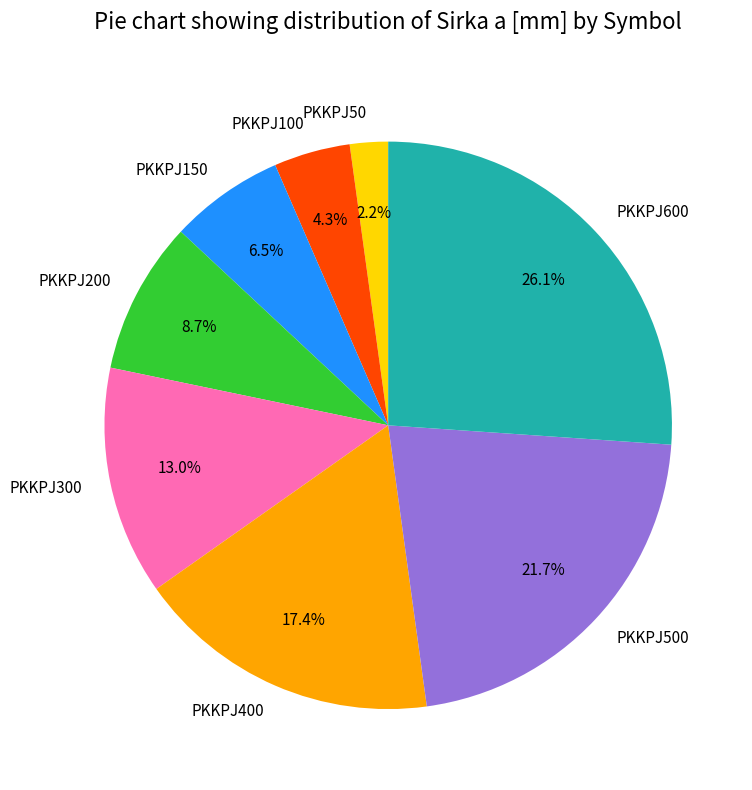

Does any single category account for the majority?

No